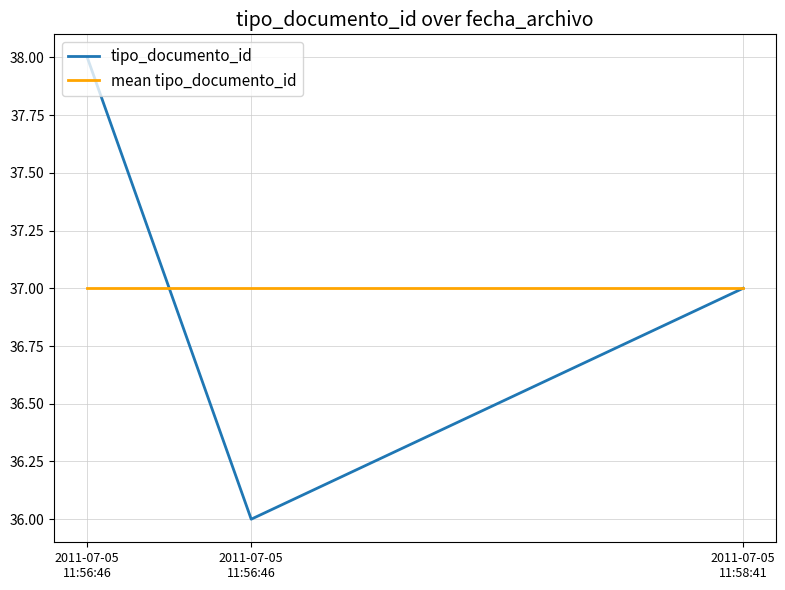

Reading left to right, extract all data points from this chart.

tipo_documento_id: 38	36	37
mean tipo_documento_id: 37	37	37